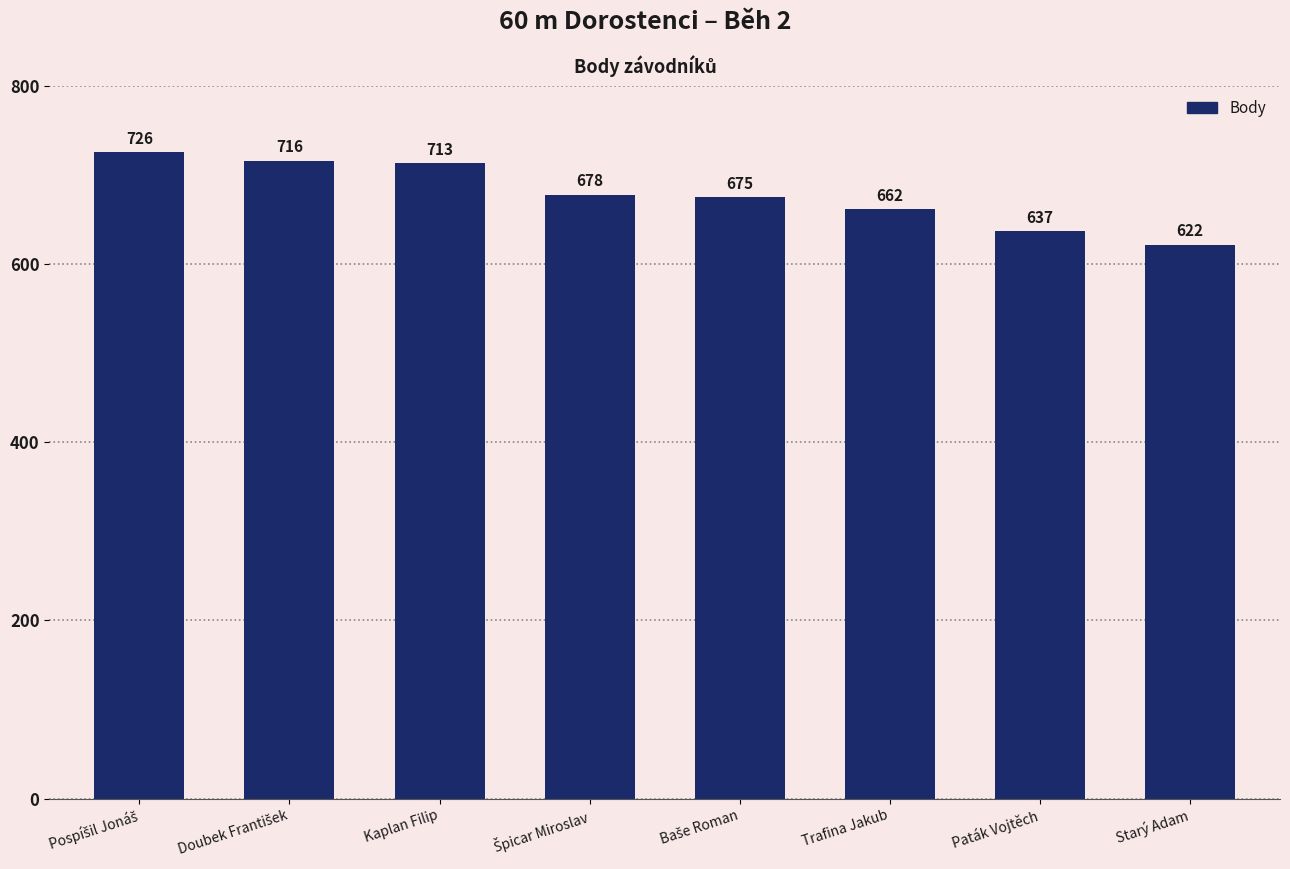

What is the maximum value shown in the chart?

726